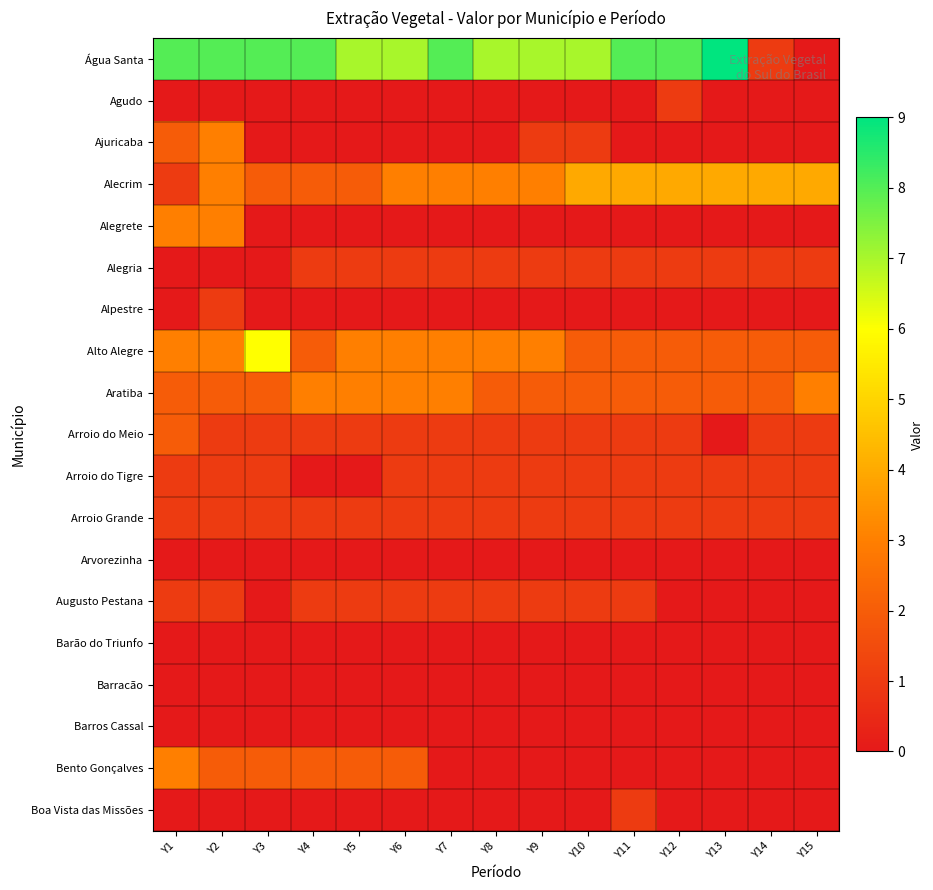

At Y11, list the series in order from largest to smallest.

Água Santa, Alecrim, Alto Alegre, Aratiba, Alegria, Arroio do Meio, Arroio do Tigre, Arroio Grande, Augusto Pestana, Boa Vista das Missões, Agudo, Ajuricaba, Alegrete, Alpestre, Arvorezinha, Barão do Triunfo, Barracão, Barros Cassal, Bento Gonçalves